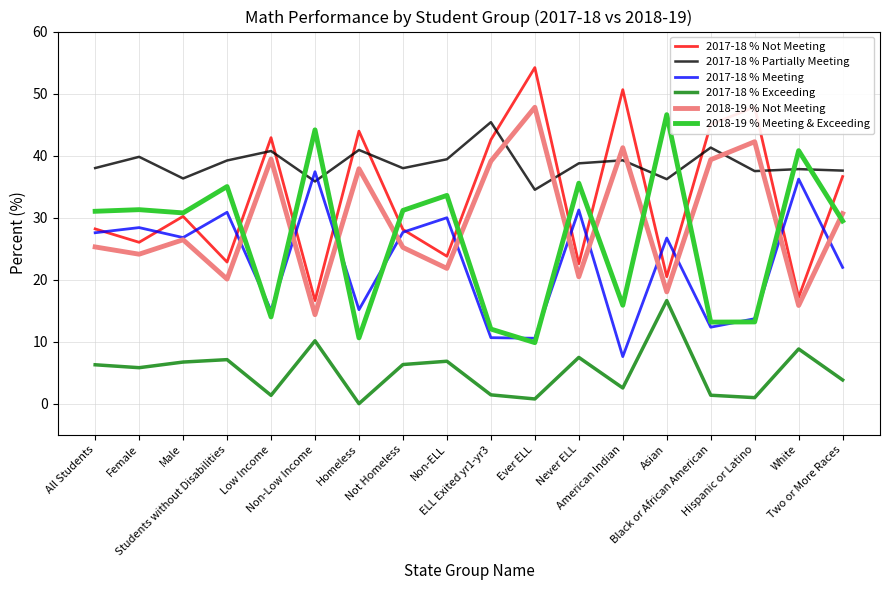

Is it true that 2018-19 % Meeting & Exceeding equals 14.2 at Homeless?

False